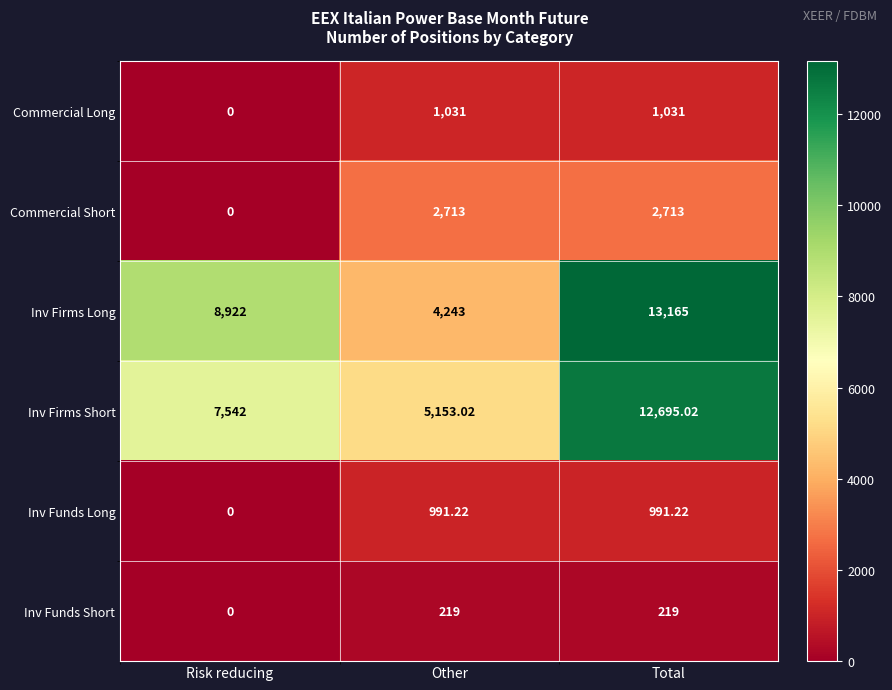

Where is Inv Funds Long nearest to the value 495?

Risk reducing